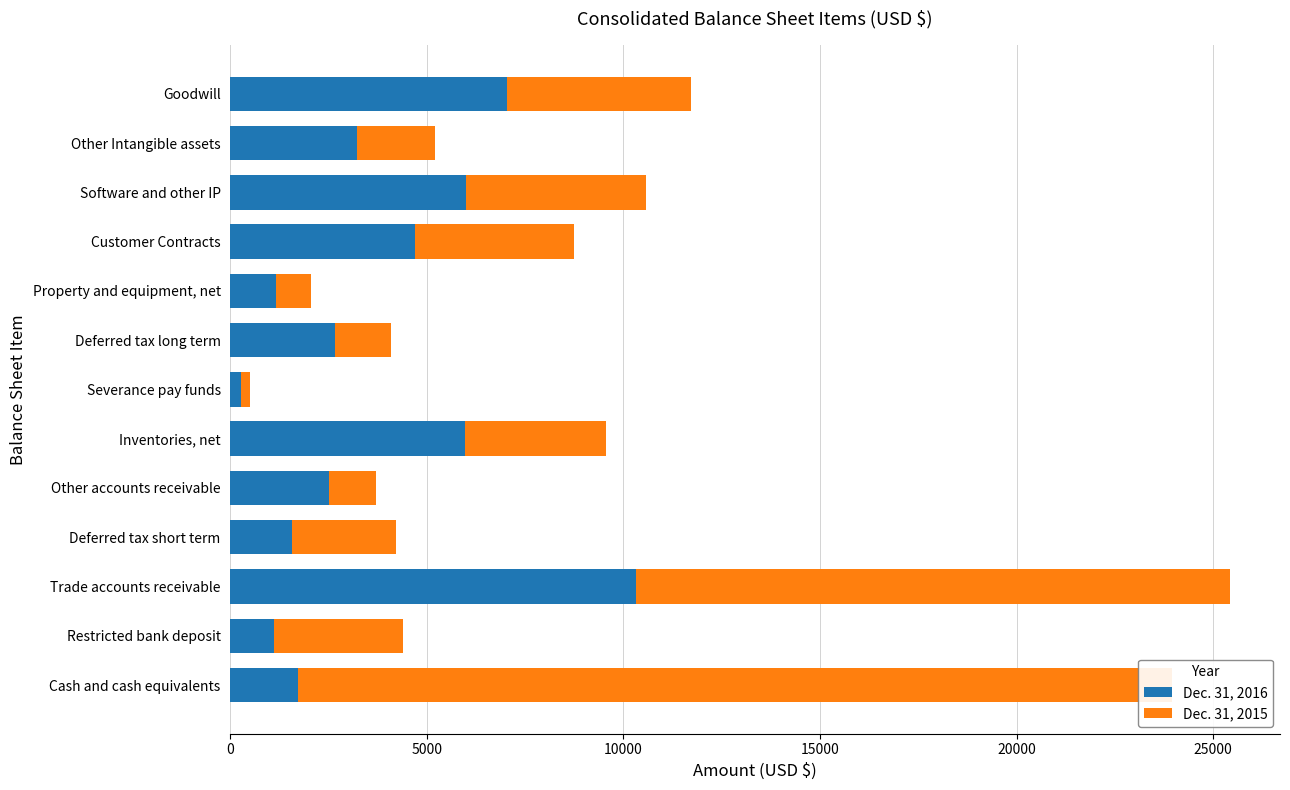

What is the average value of the Dec. 31, 2016 series?

3707